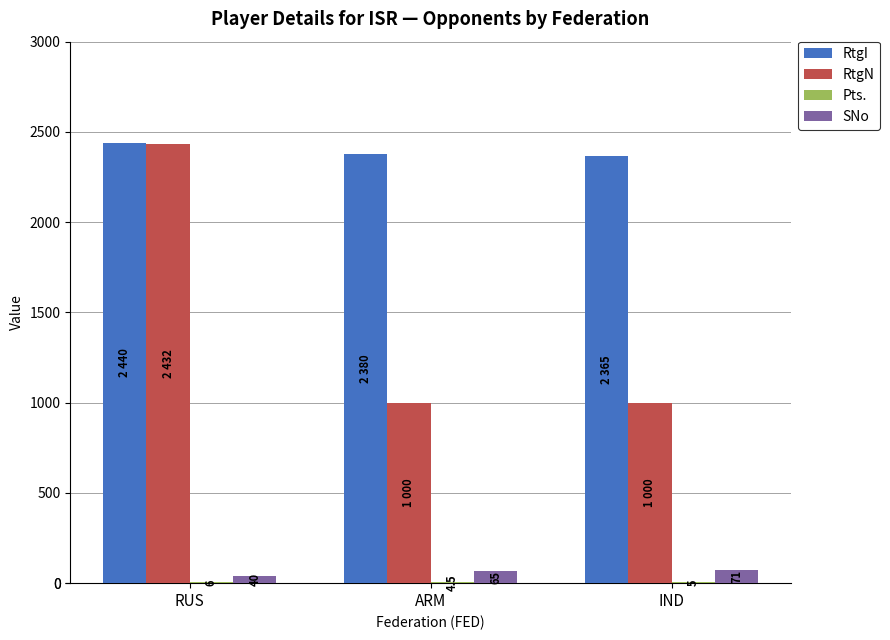

What value does the RtgN series have at ARM?

1000.0